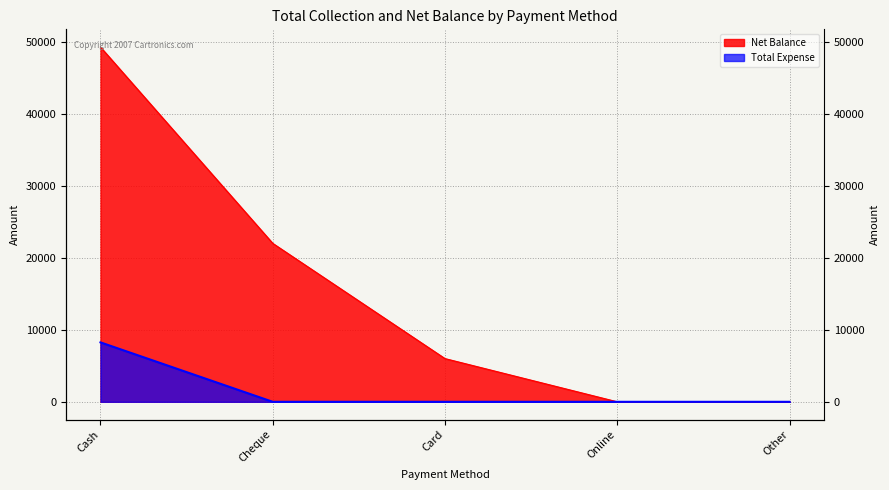

How many data points in Net Balance are above 6000?

2